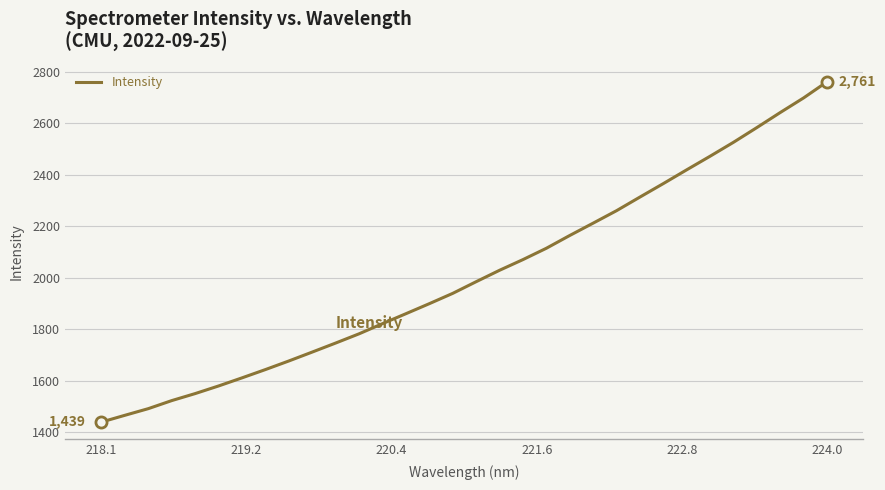

What is the greatest value displayed?

2760.5